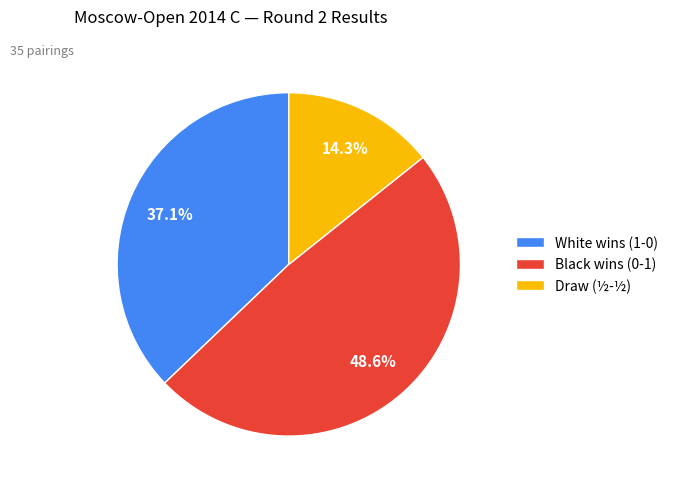

Is there a majority slice in this chart?

No